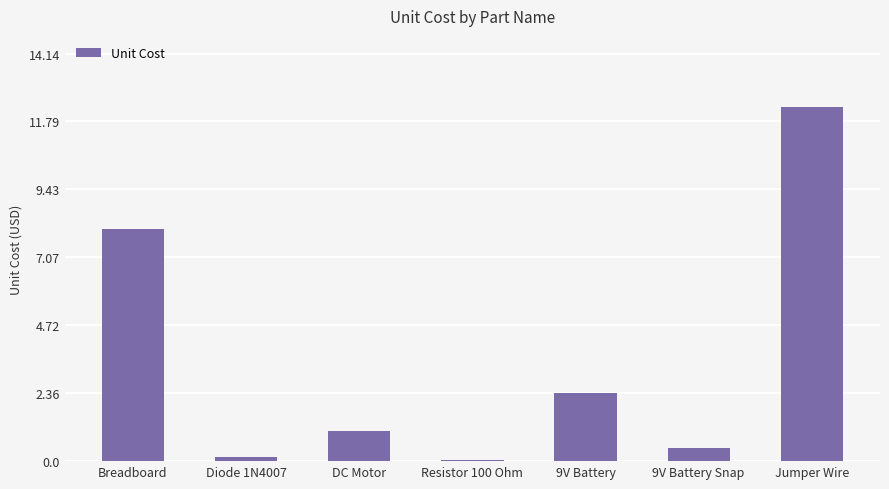

At which category does the chart reach its peak across all series?

Jumper Wire